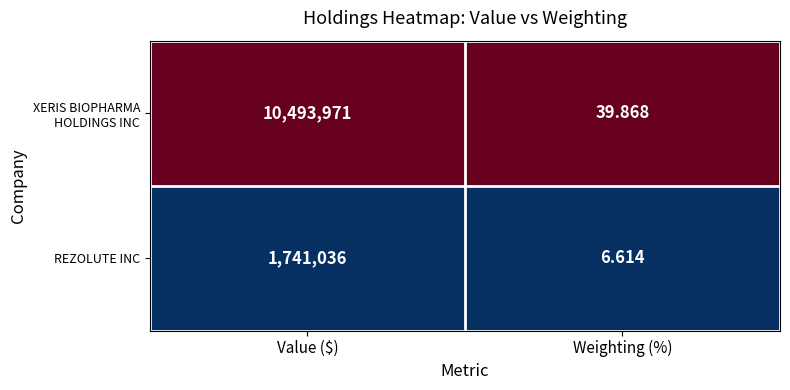

At which category is the sum across all series the highest?

Value ($)